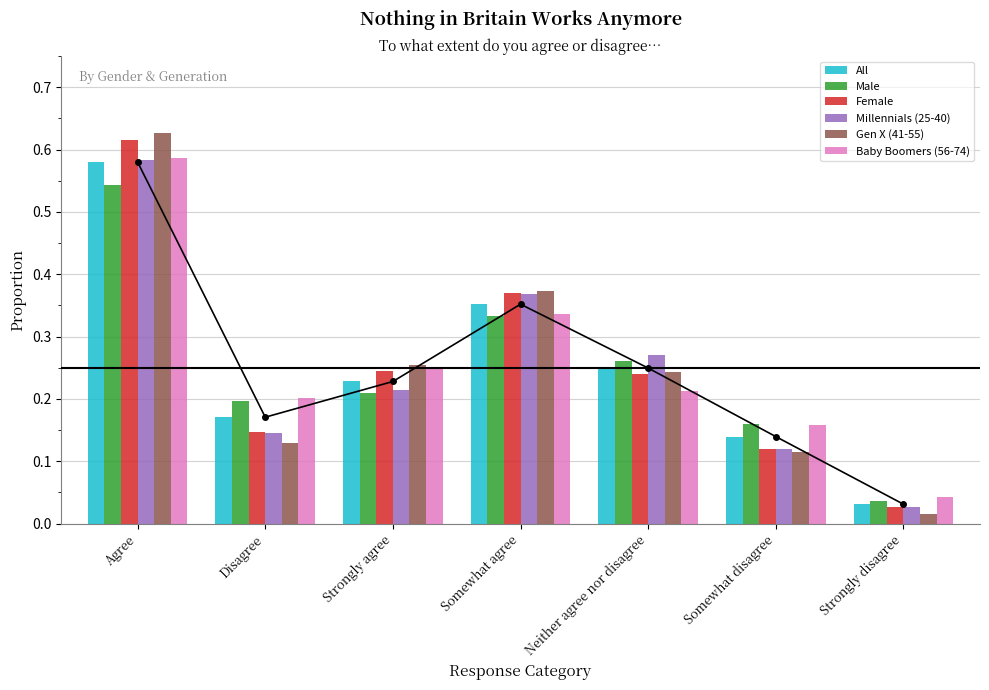

Where is Male nearest to the value 0?

Strongly disagree